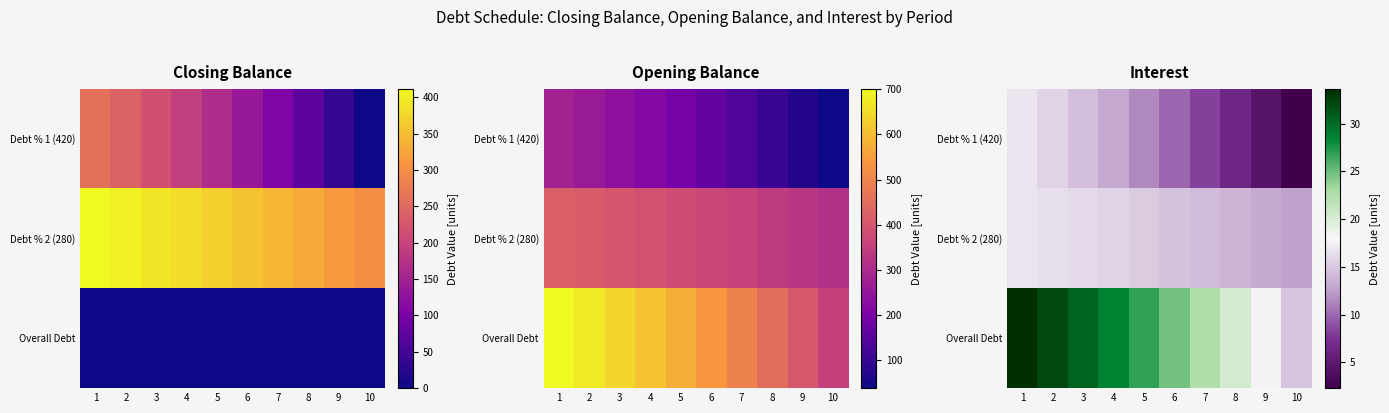

Where is Debt % 2 (280) nearest to the value 14?

7